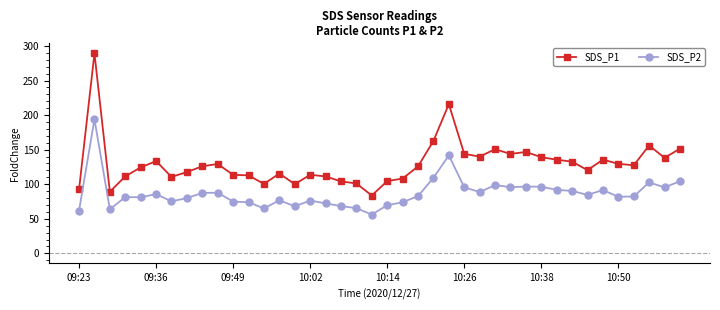

How many lines are shown in the chart?

2